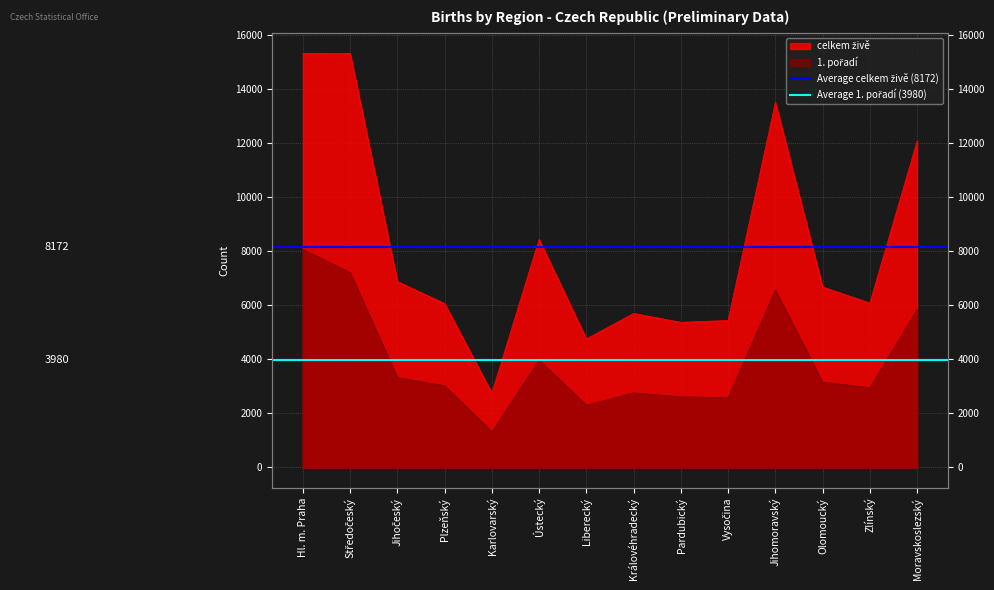

At which category is the sum across all series the highest?

Hl. m. Praha